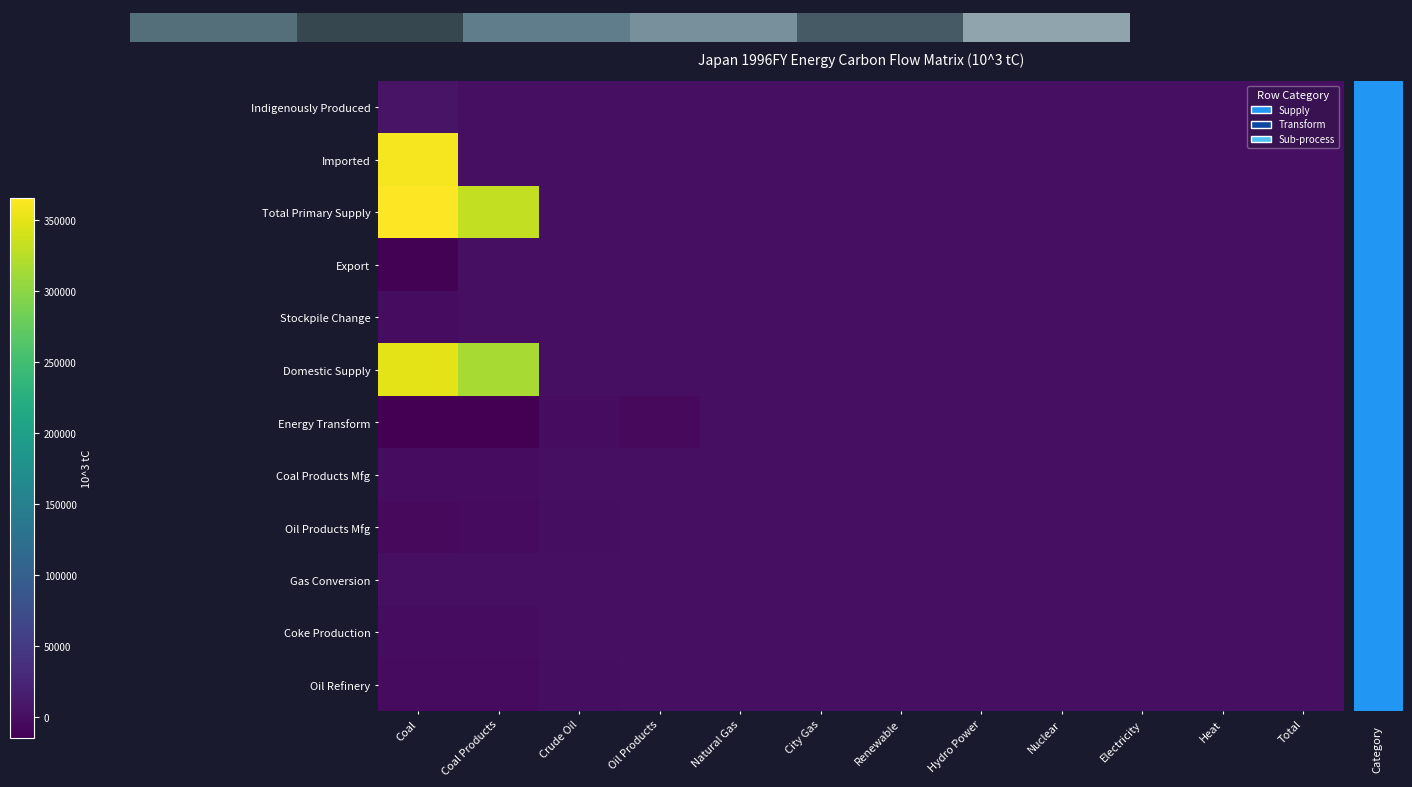

Which category has the highest value across all series?

Coal